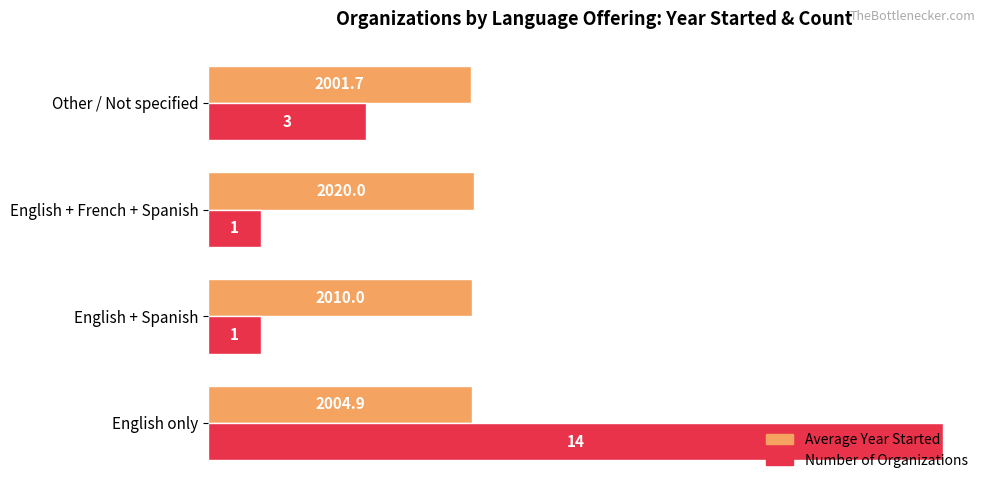

What is the spread (max minus min) of values at English + French + Spanish?

1620.0